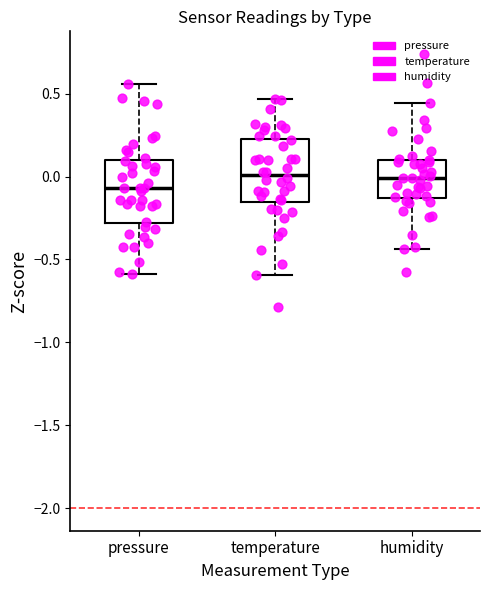

Where does the upper whisker of the box for pressure end on the y-axis? The values are not printed on the chart, so give them approximately, as read against the axis.

0.55